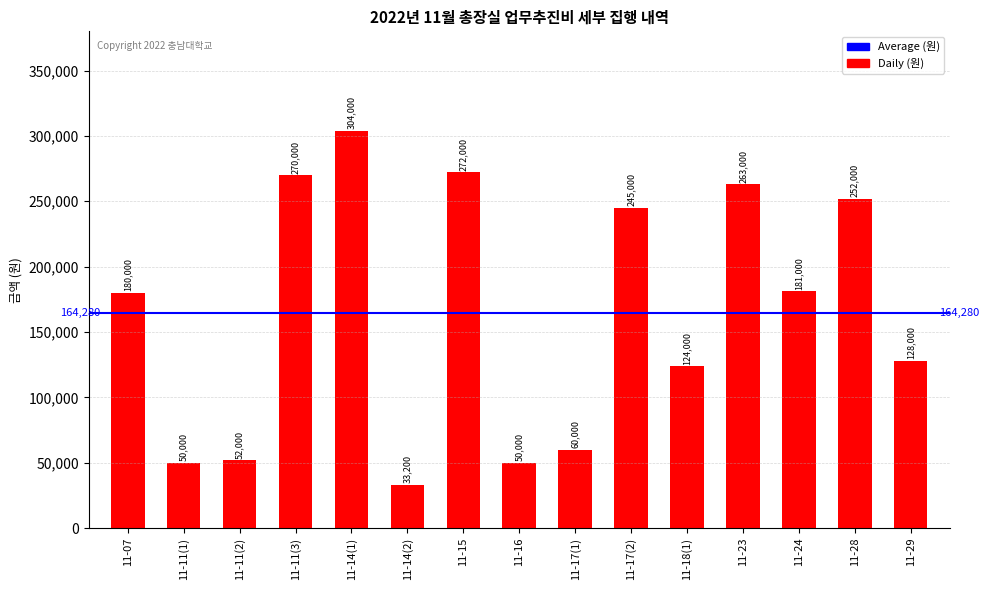

Which has a higher value, 11-11(3) or 11-11(2)?

11-11(3)